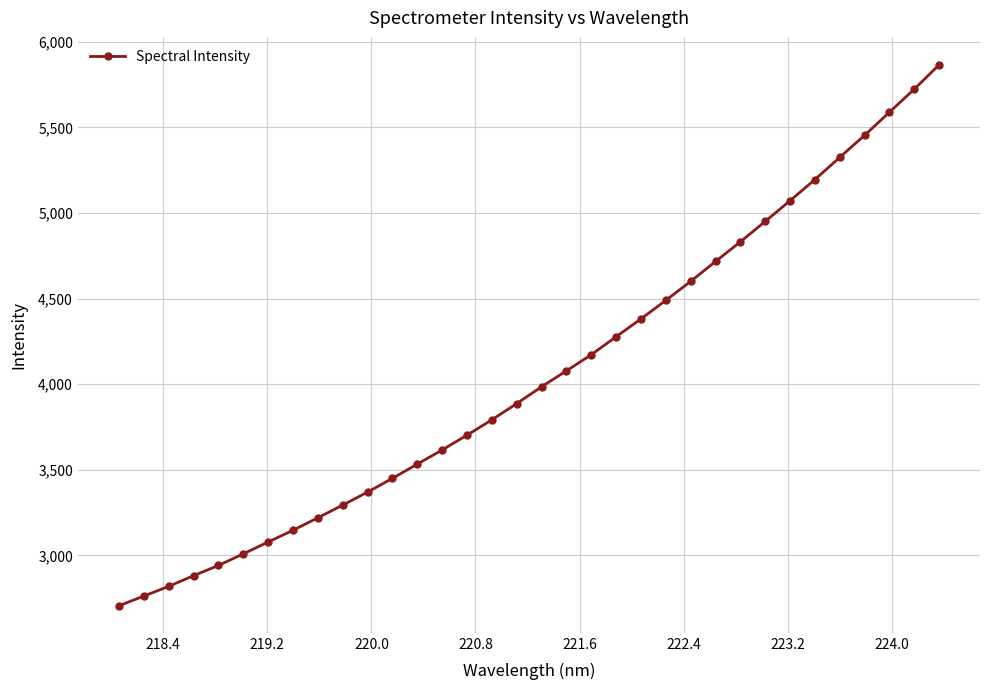

What is the smallest value displayed?

2705.3